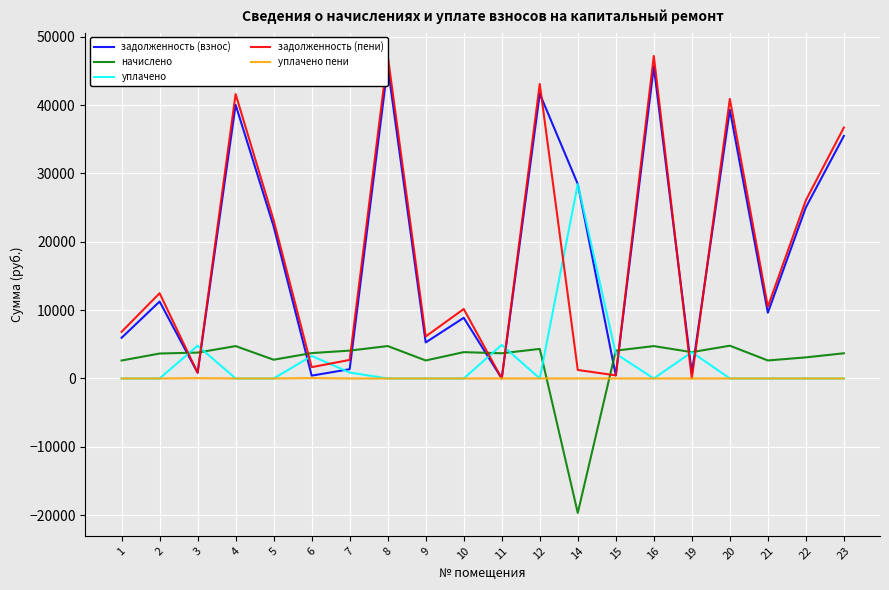

Which series ends up on top after the final intersection of уплачено and задолженность (пени)?

задолженность (пени)